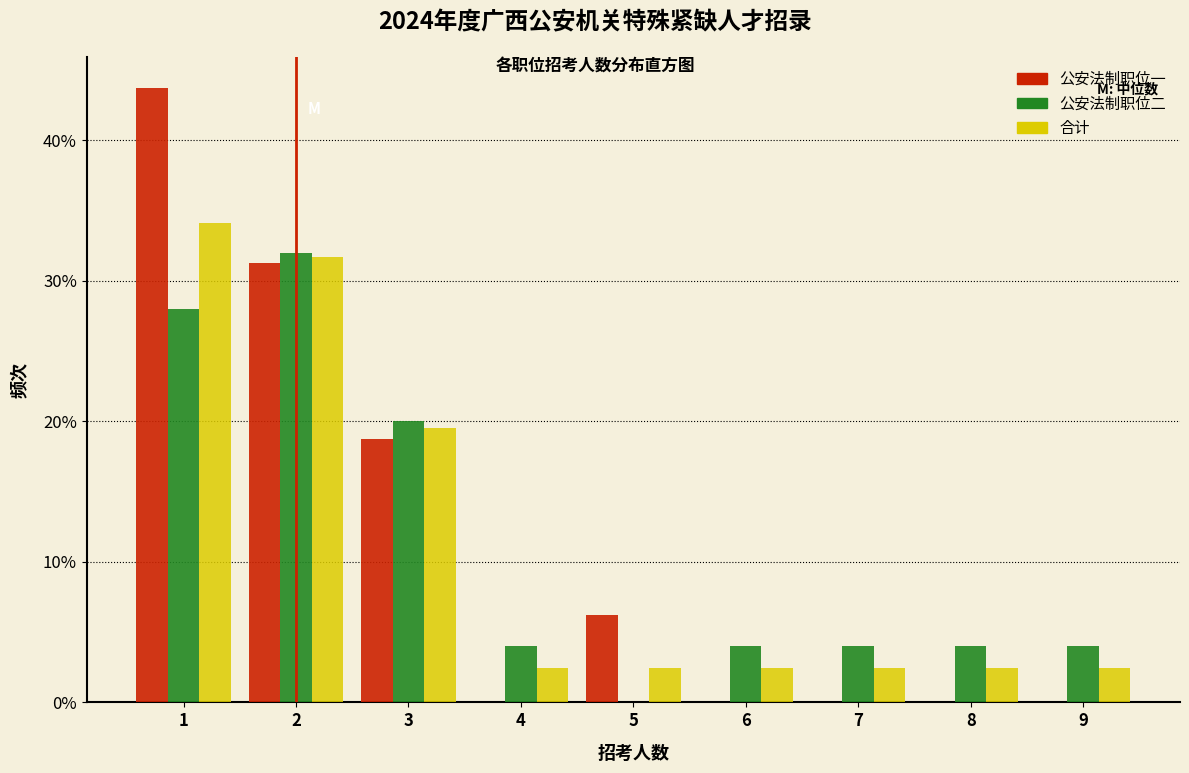

At which label is 合计 closest to 18?

3